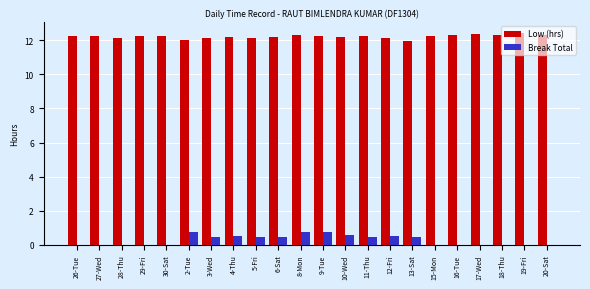

Between 12-Fri and 16-Tue, which series saw the biggest shift?

Break Total